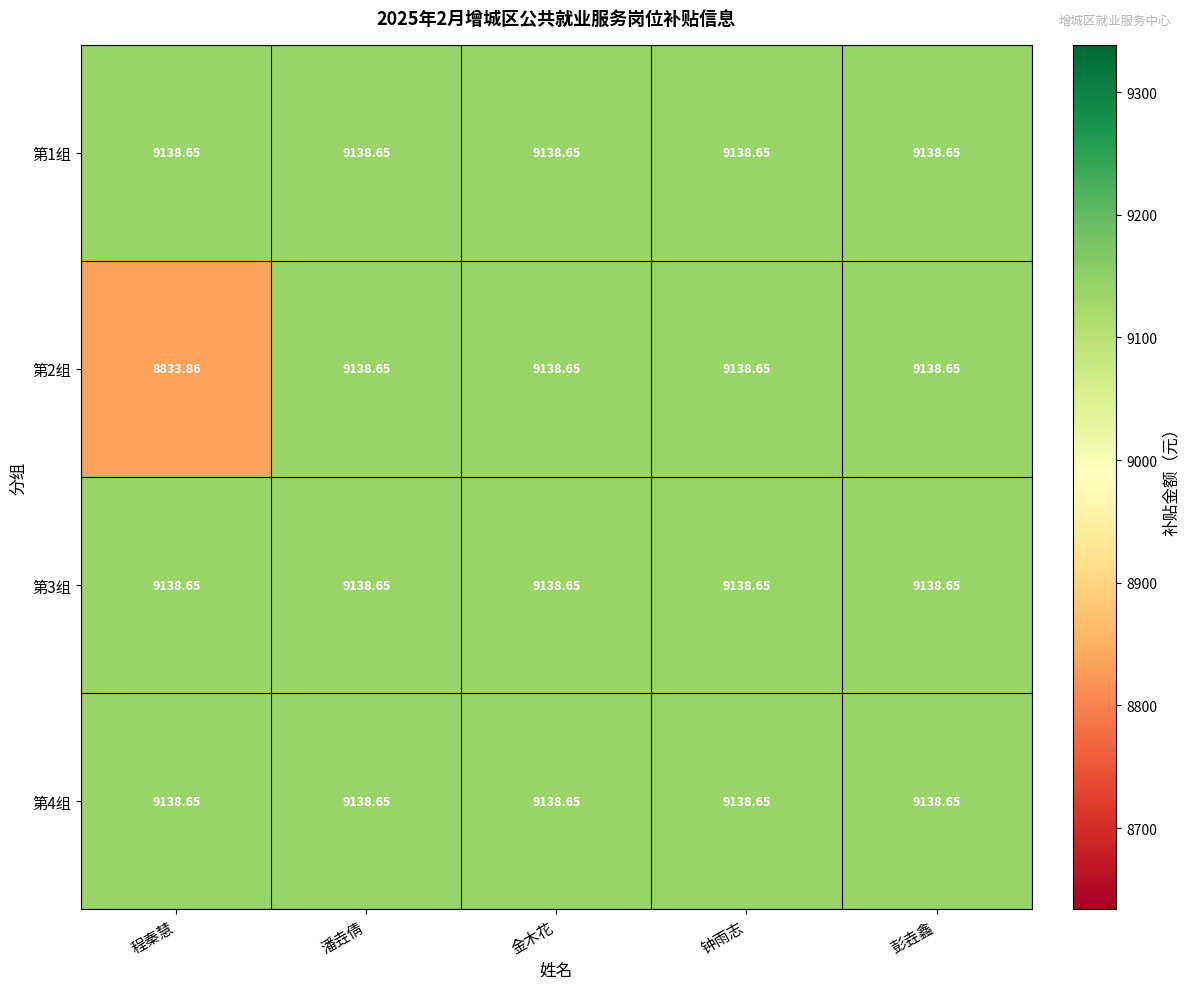

How many categories are shown in the chart?

5